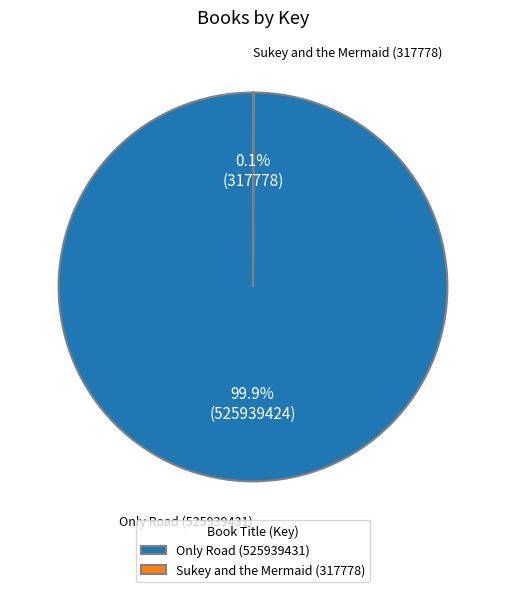

Which category has the biggest portion of the pie?

Only Road (525939431)